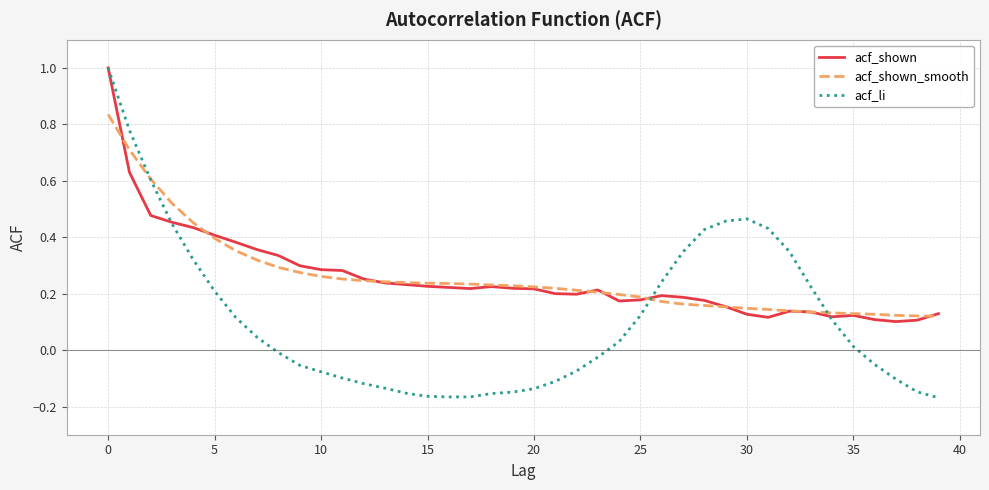

Which series has the widest spread of values?

acf_li